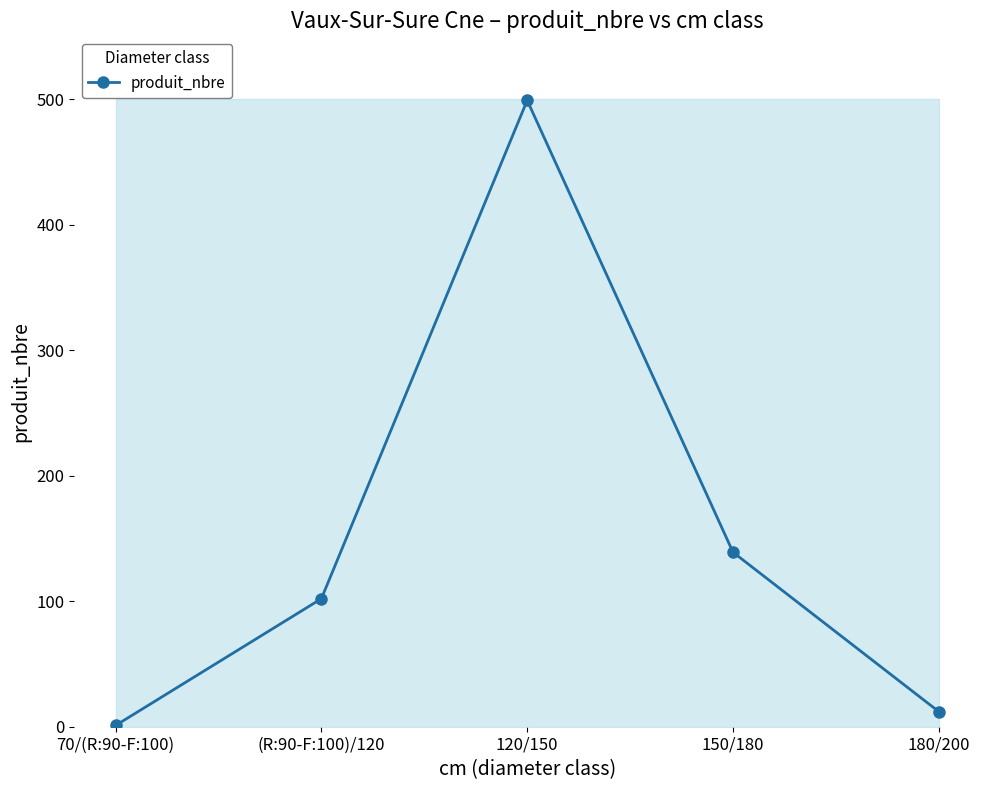

Rank the categories by value from highest to lowest.

120/150, 150/180, (R:90-F:100)/120, 180/200, 70/(R:90-F:100)